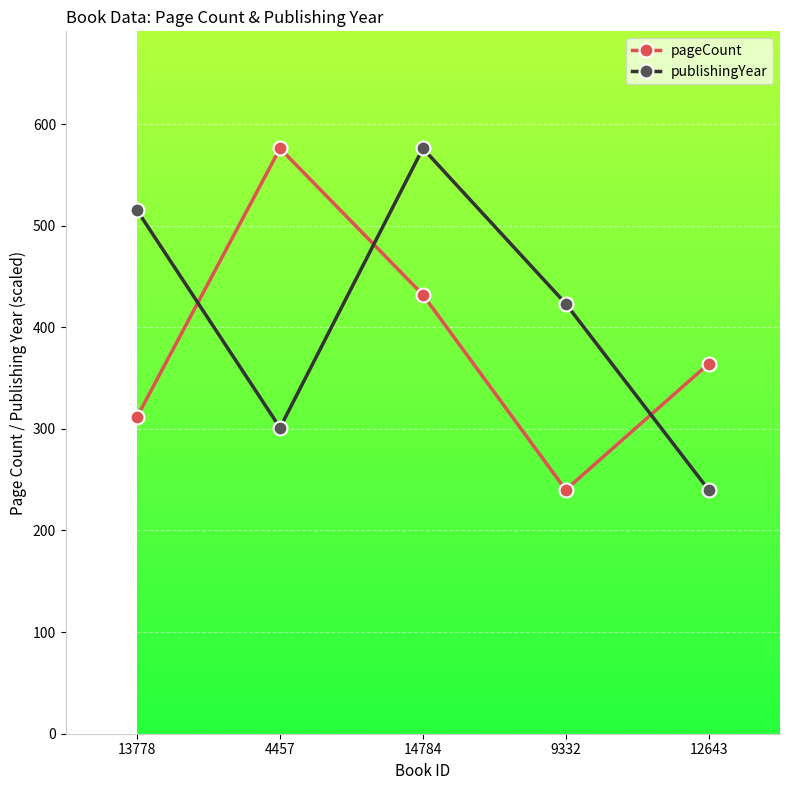

Is the value of publishingYear at 9332 greater than the value of pageCount at 4457?

No